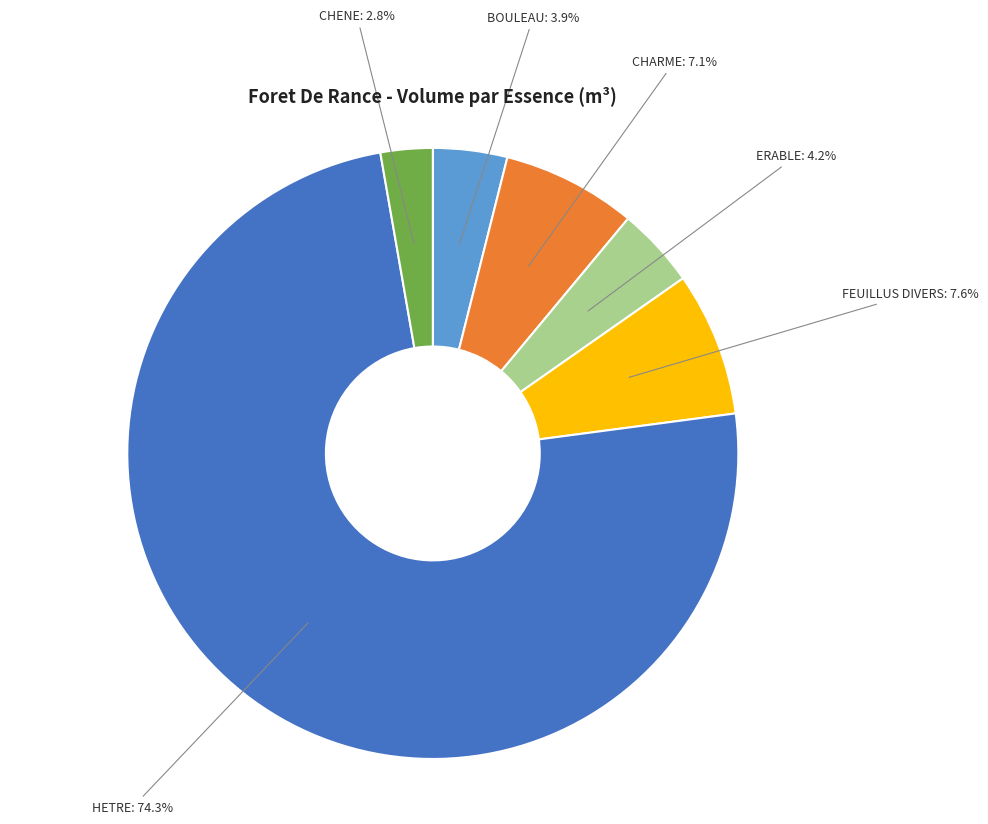

Does any single category account for the majority?

Yes